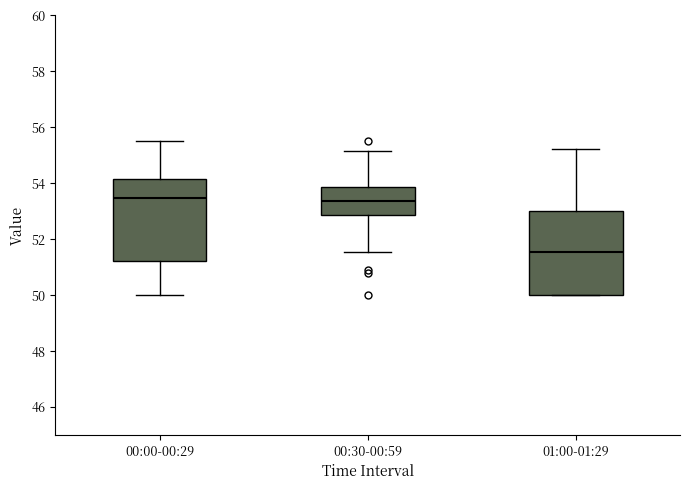

Reading left to right, read every box against the y-axis: the position of its median line, the range the box covers, and the ends of its whiskers. The values are not printed on the chart, so give them approximately, as read against the axis.

00:00-00:29: median 53.4, box 51.2 to 54.2, whiskers 50.0 to 55.6
00:30-00:59: median 53.4, box 52.8 to 53.8, whiskers 51.6 to 55.2
01:00-01:29: median 51.6, box 50.0 to 53.0, whiskers 50.0 to 55.2